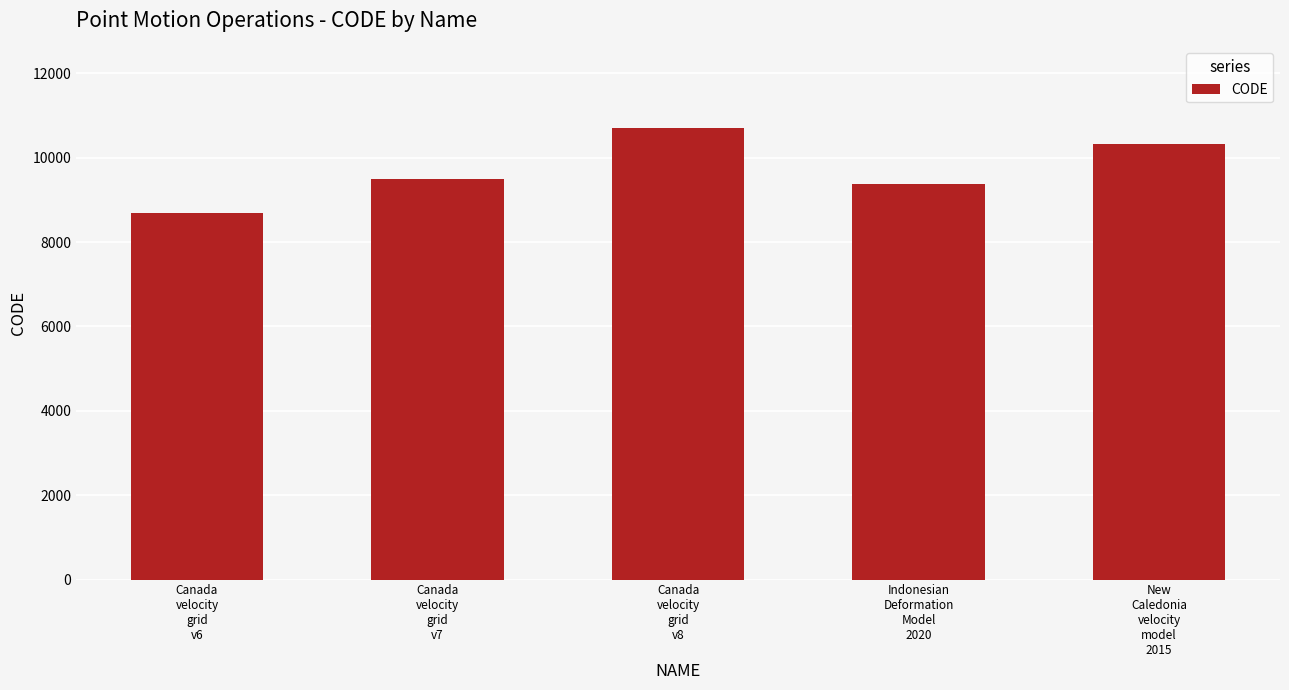

Which label corresponds to the smallest value in the chart?

Canada
velocity
grid
v6